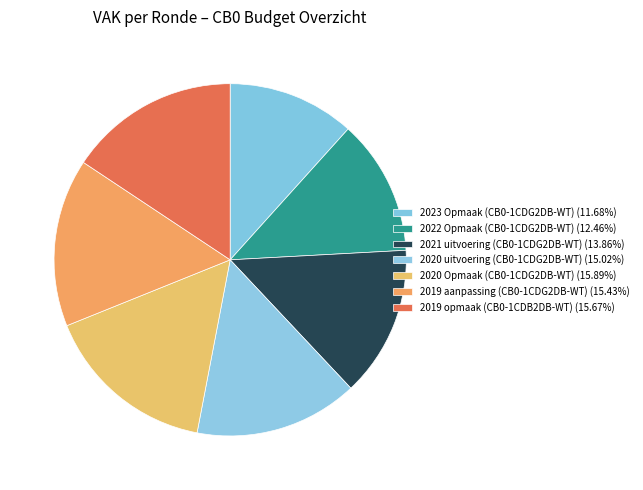

To the nearest percent, what is the difference between the 2020 Opmaak (CB0-1CDG2DB-WT) and 2023 Opmaak (CB0-1CDG2DB-WT) slice percentages?

4%